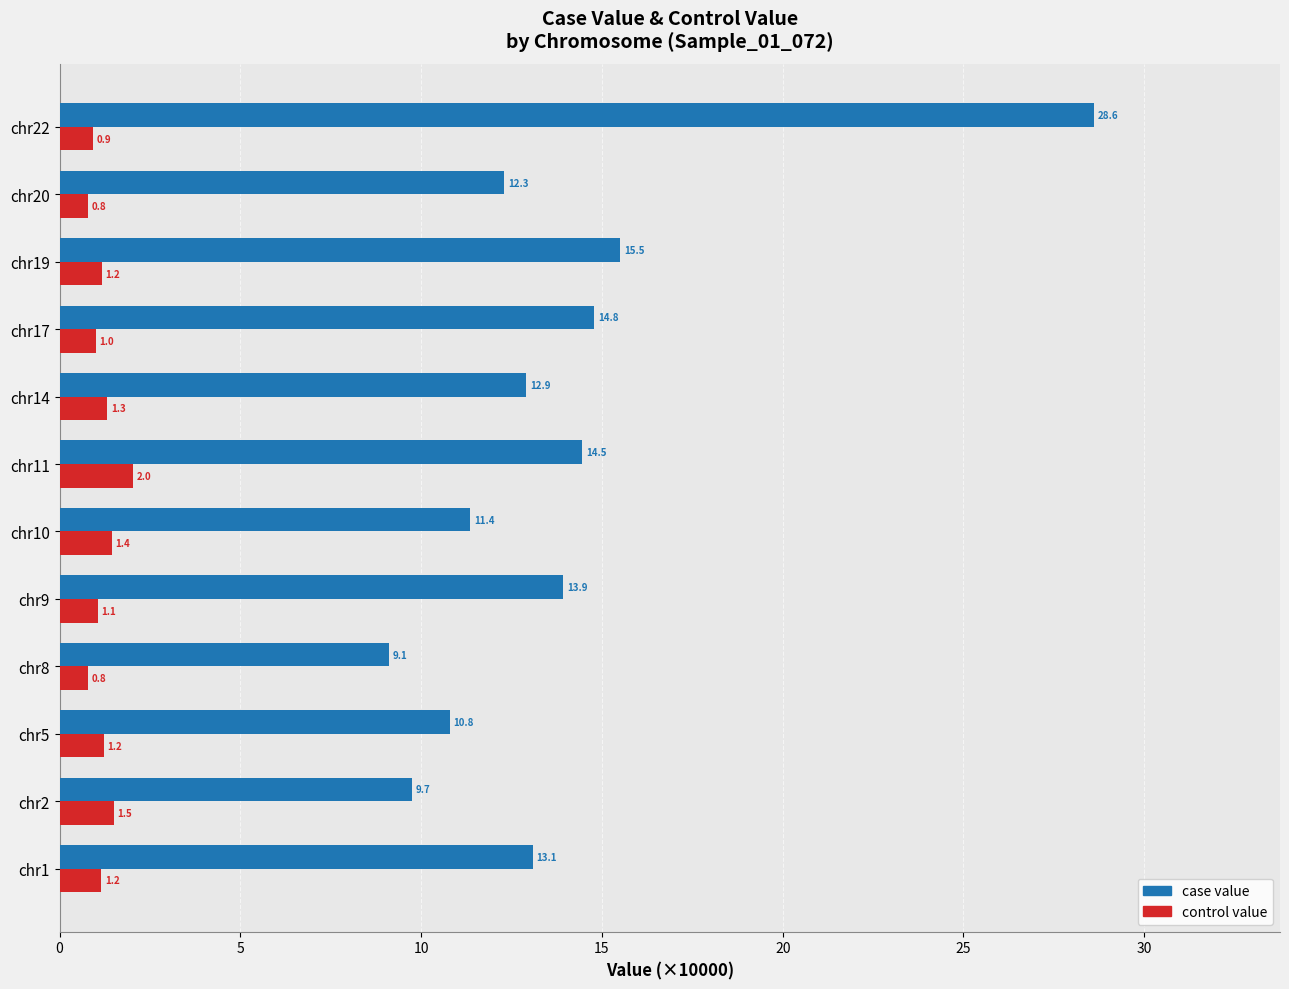

List the series in order of their overall mean, lowest first.

control value, case value